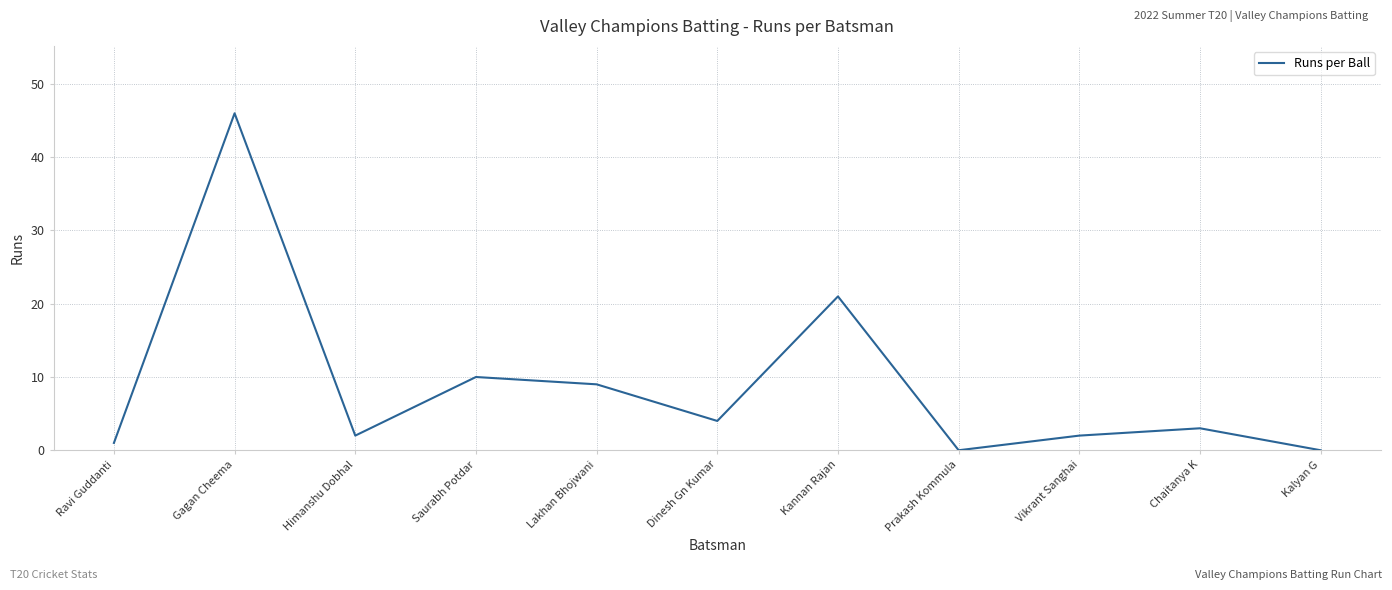

Reading right to left, list all the values displayed in this chart.

0	3	2	0	21	4	9	10	2	46	1